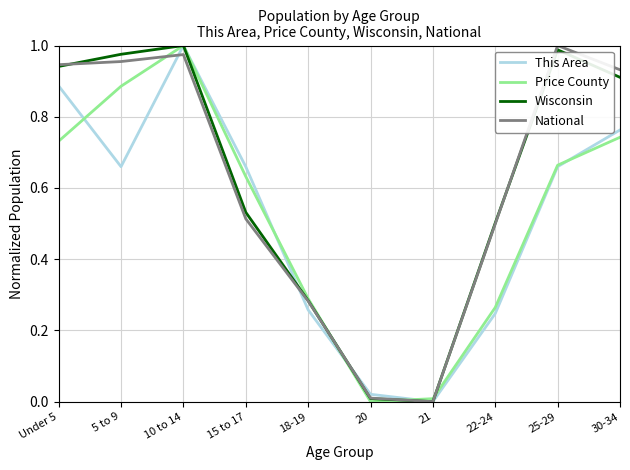

Which series changed the most between 18-19 and 21?

Wisconsin